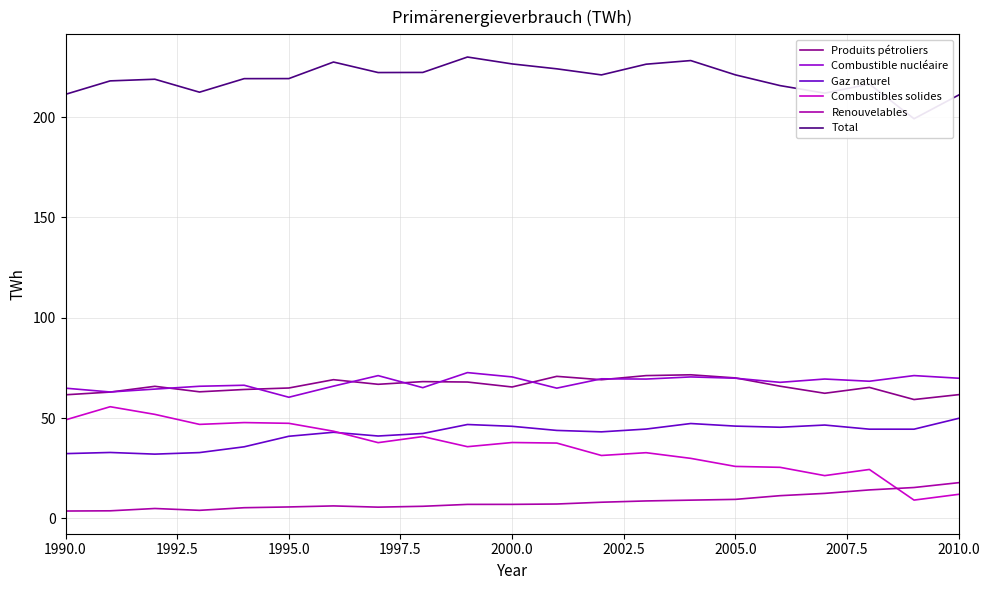

How many interior local valleys does the Combustibles solides series have?

6